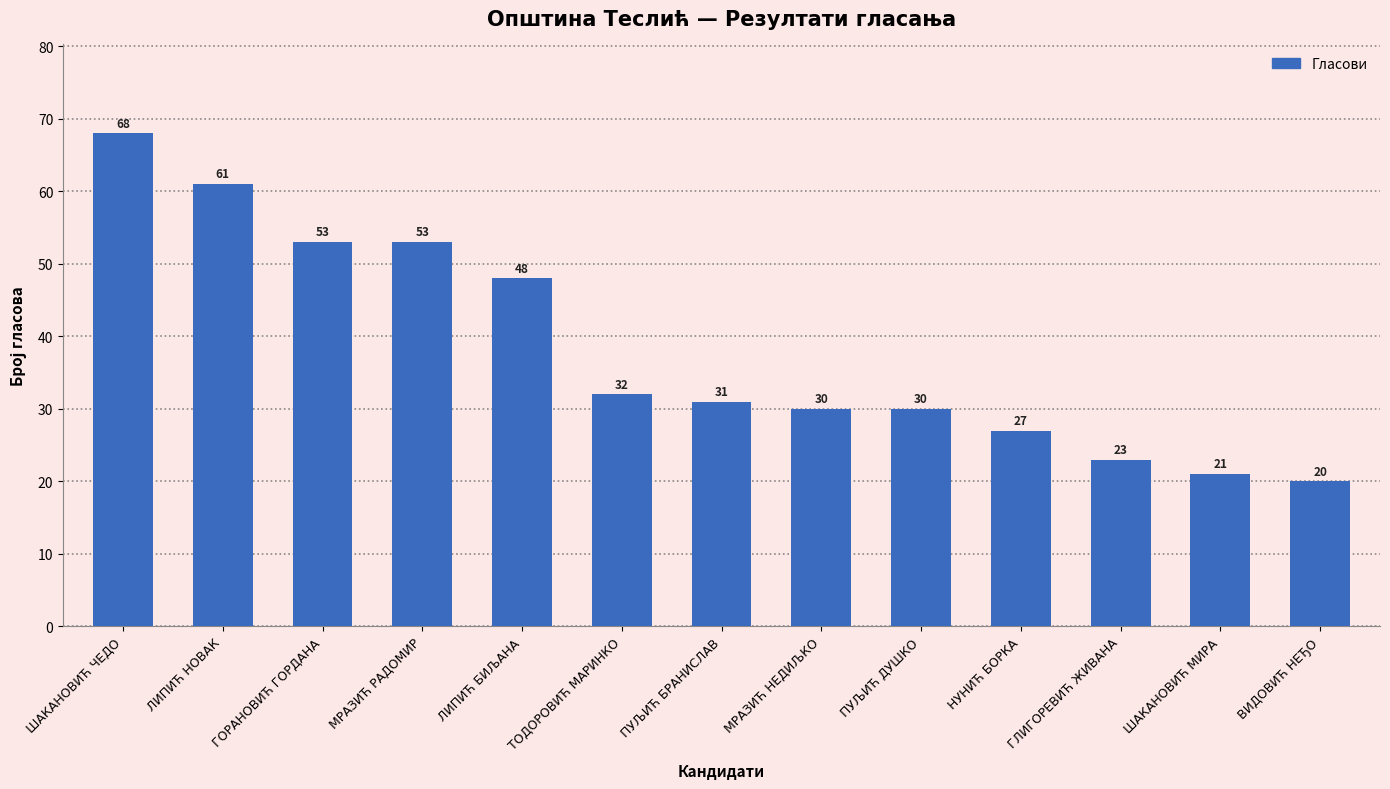

Between ВИДОВИЋ НЕЂО and МРАЗИЋ РАДОМИР, which is larger?

МРАЗИЋ РАДОМИР